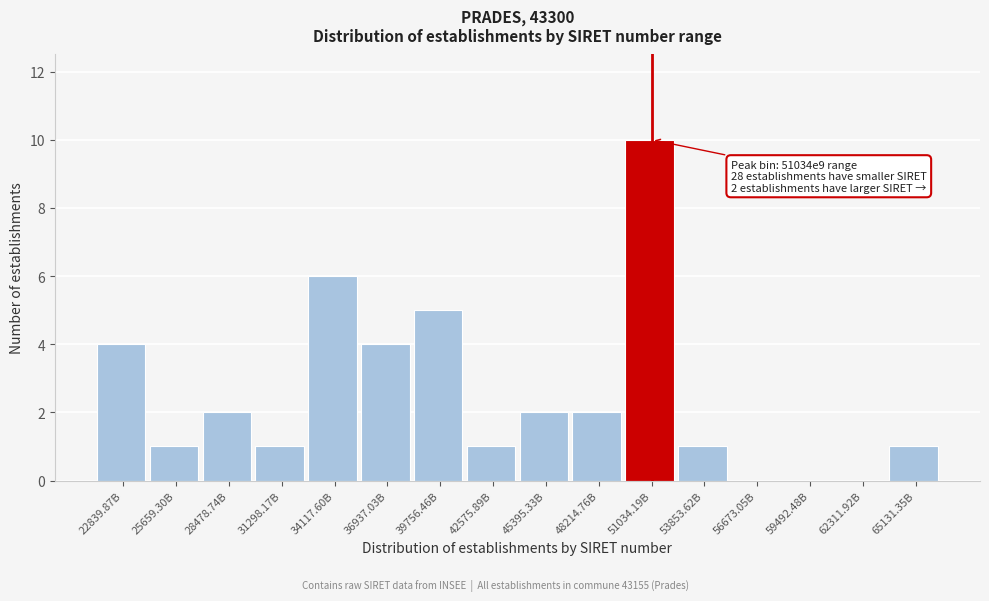

Reading left to right, transcribe all the data shown in this chart.

22839.87B=4	25659.30B=1	28478.74B=2	31298.17B=1	34117.60B=6	36937.03B=4	39756.46B=5	42575.89B=1	45395.33B=2	48214.76B=2	51034.19B=10	53853.62B=1	56673.05B=0	59492.48B=0	62311.92B=0	65131.35B=1